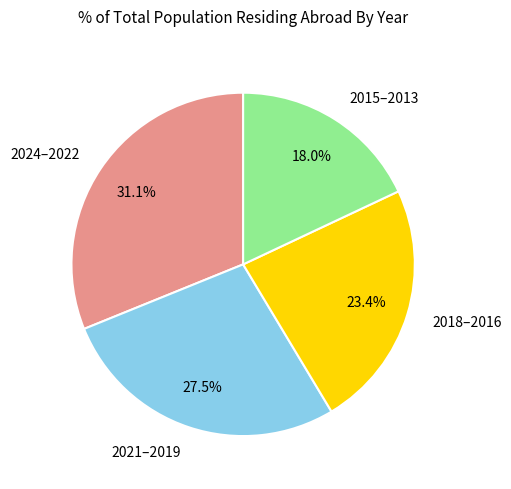

Count the number of slices in the pie.

4